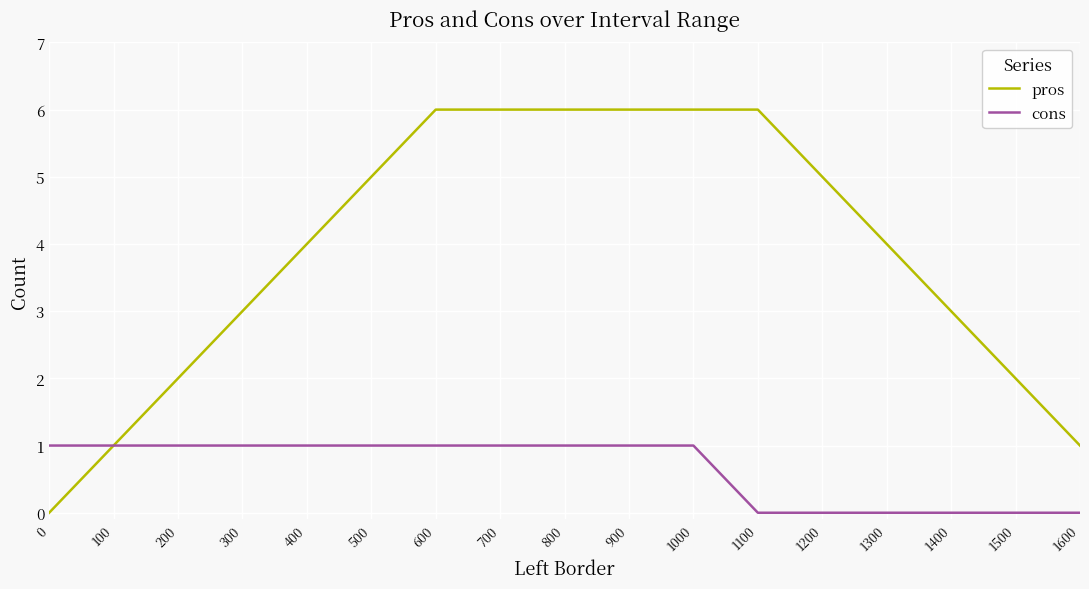

Between 200 and 1300, which series saw the biggest shift?

pros